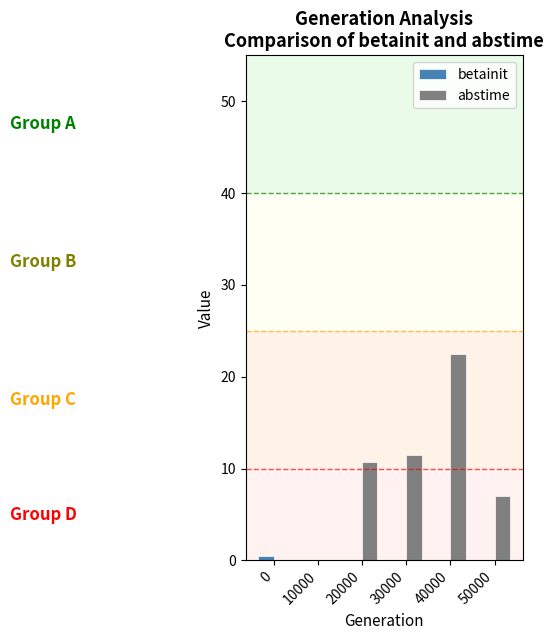

Does the chart contain stacked bars?

No